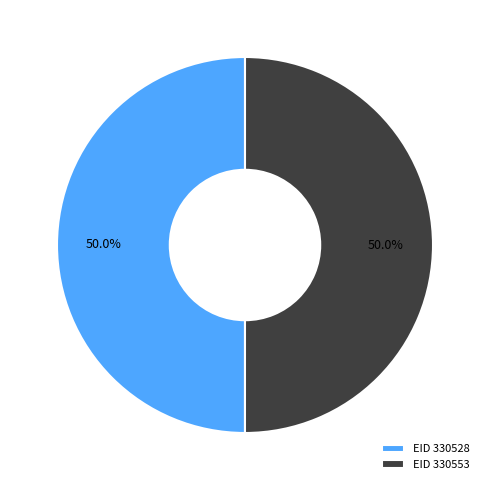

What is the ratio of the value at EID 330553 to the value at EID 330528?

1.0